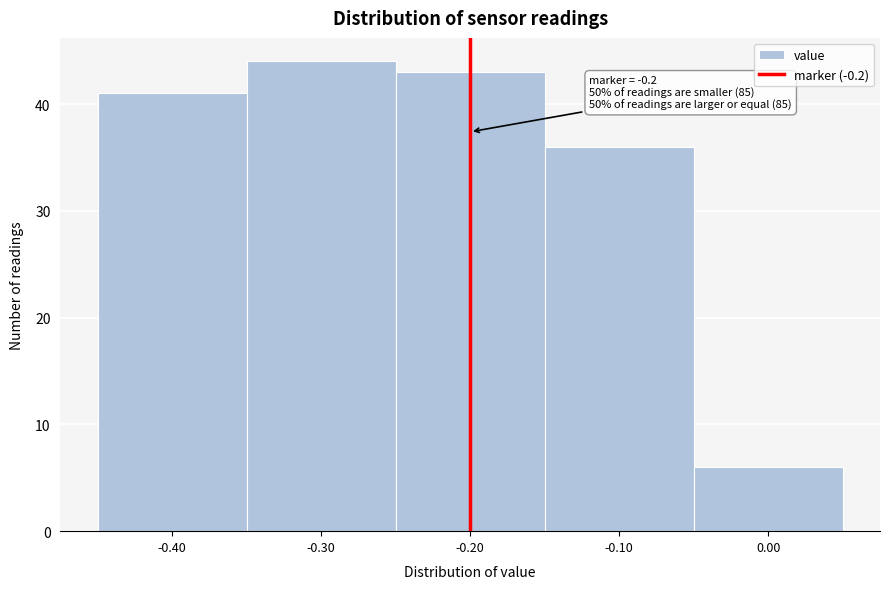

Over which range of the x-axis is the bar tallest?

-0.35 to -0.25